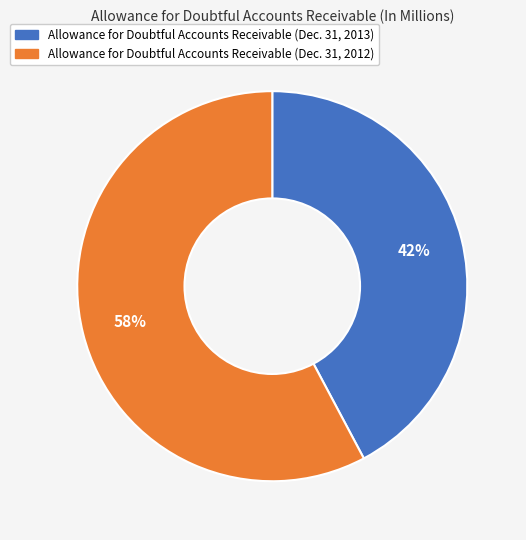

How many slices are in this pie chart?

2